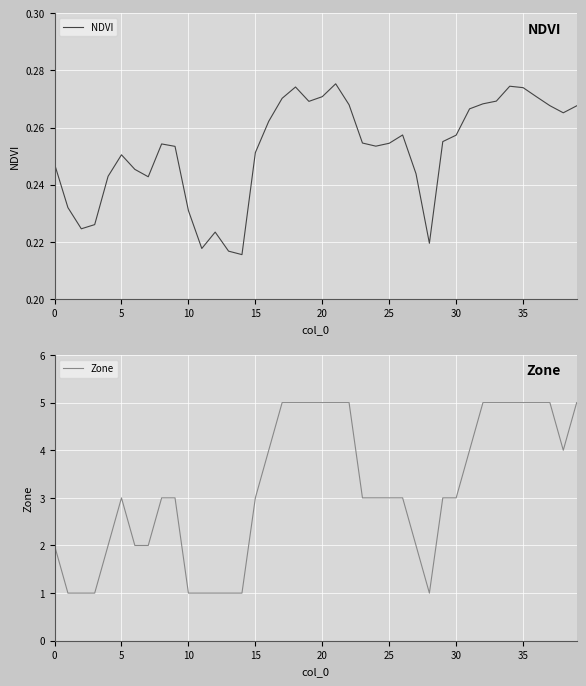

What is the label of the 11th point from the left?

10